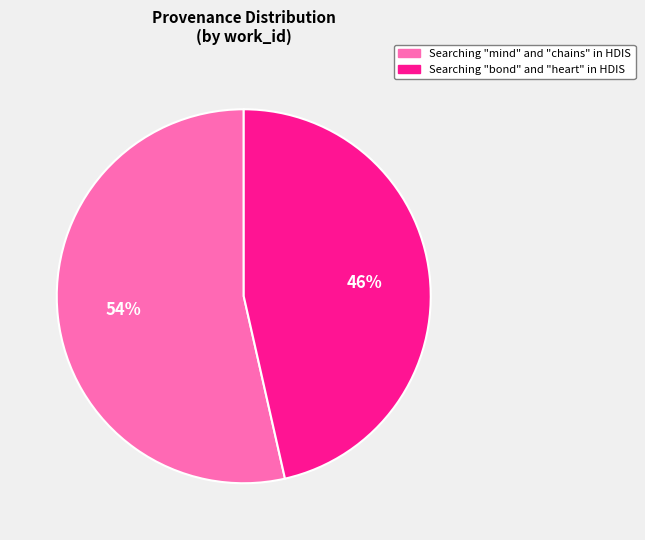

Count the number of slices in the pie.

2